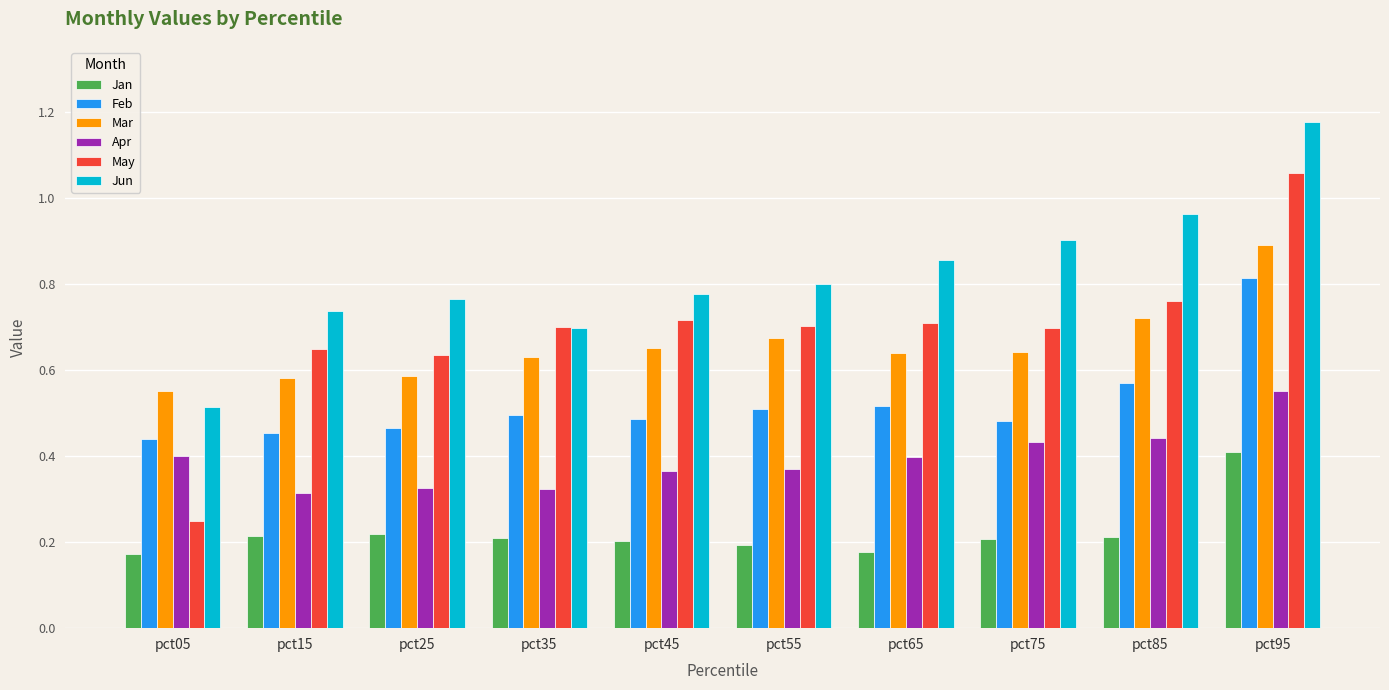

Between pct05 and pct45, which series saw the biggest shift?

May